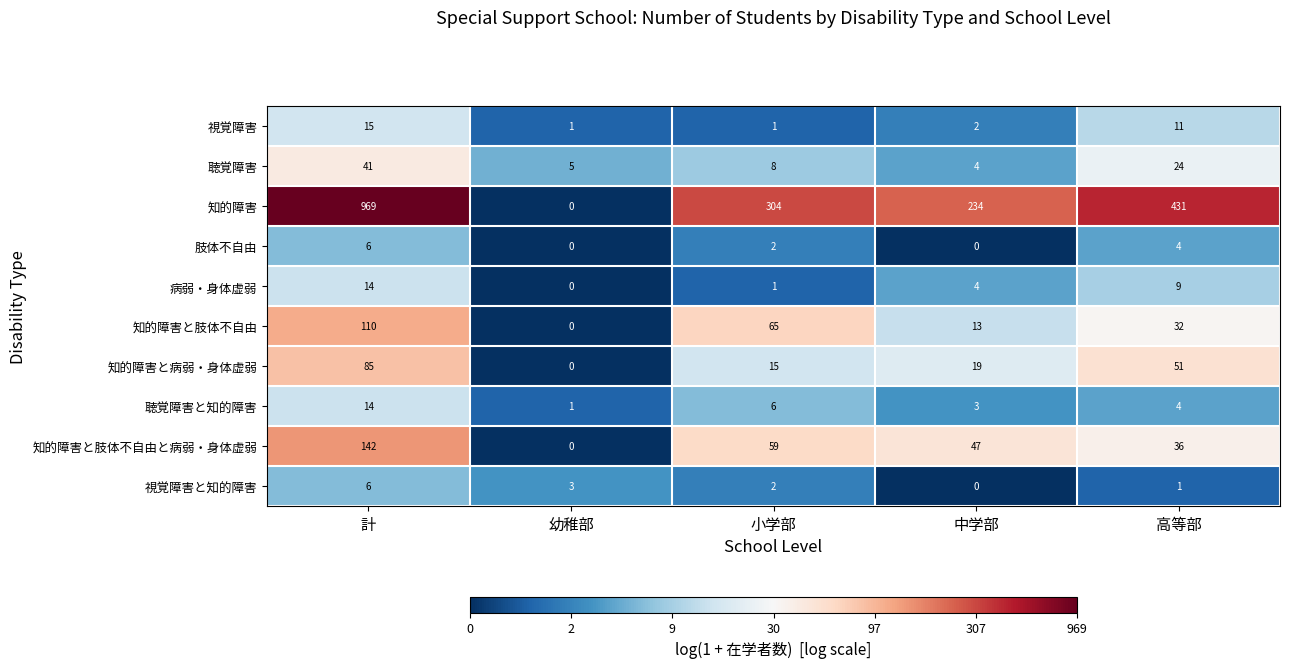

Is it true that 知的障害 equals 231 at 高等部?

False